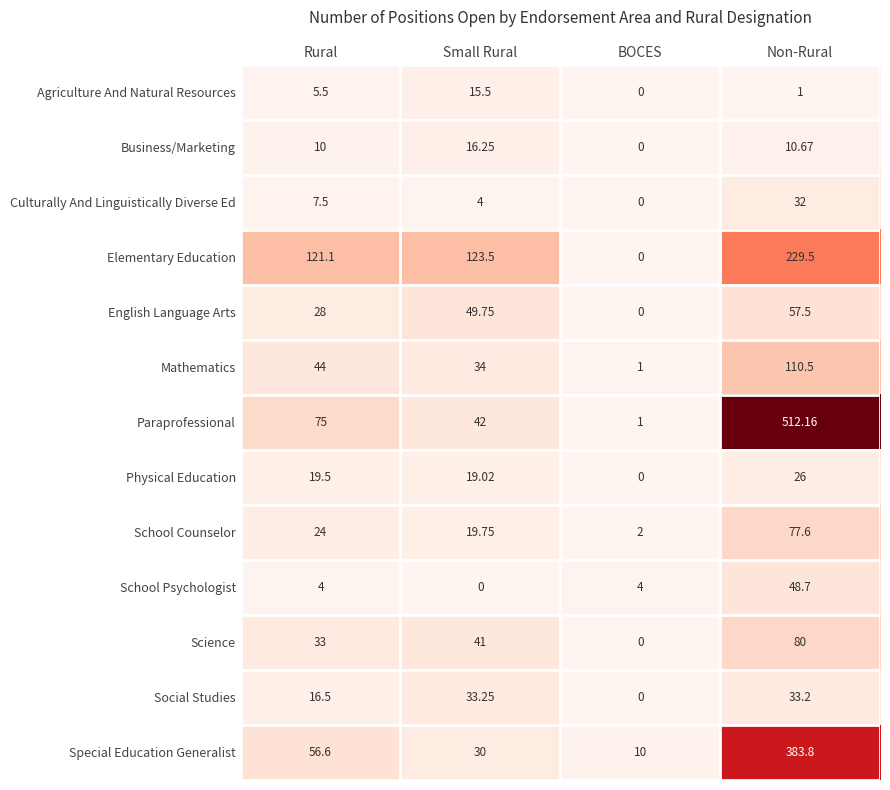

At which label does Agriculture And Natural Resources reach its minimum?

BOCES